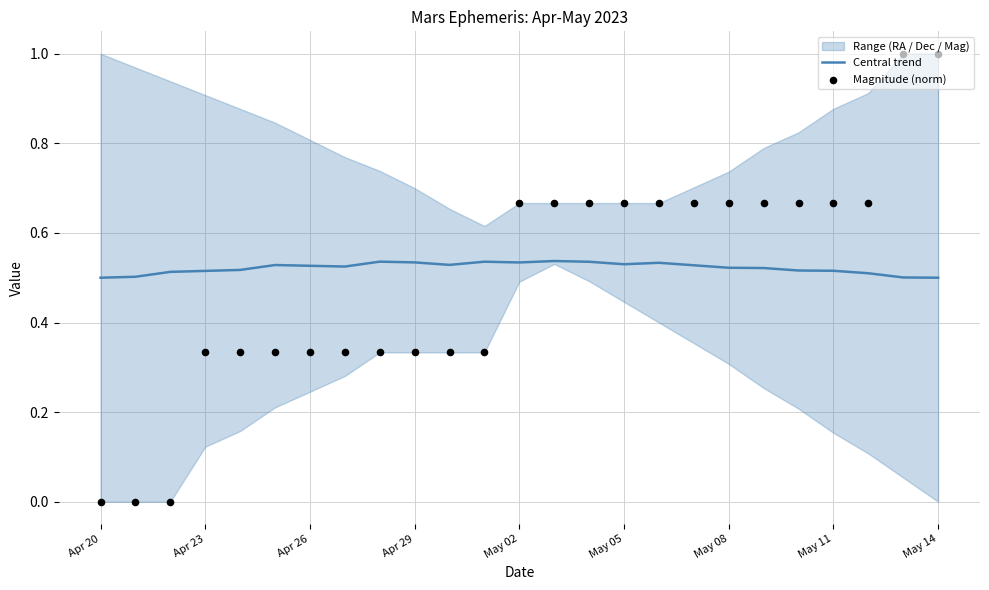

At how many categories does at least one series exceed 0?

25